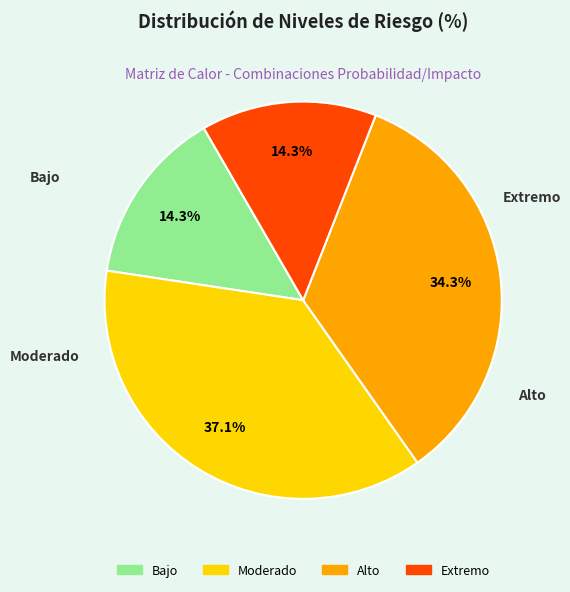

What is the largest slice in the pie chart?

Moderado